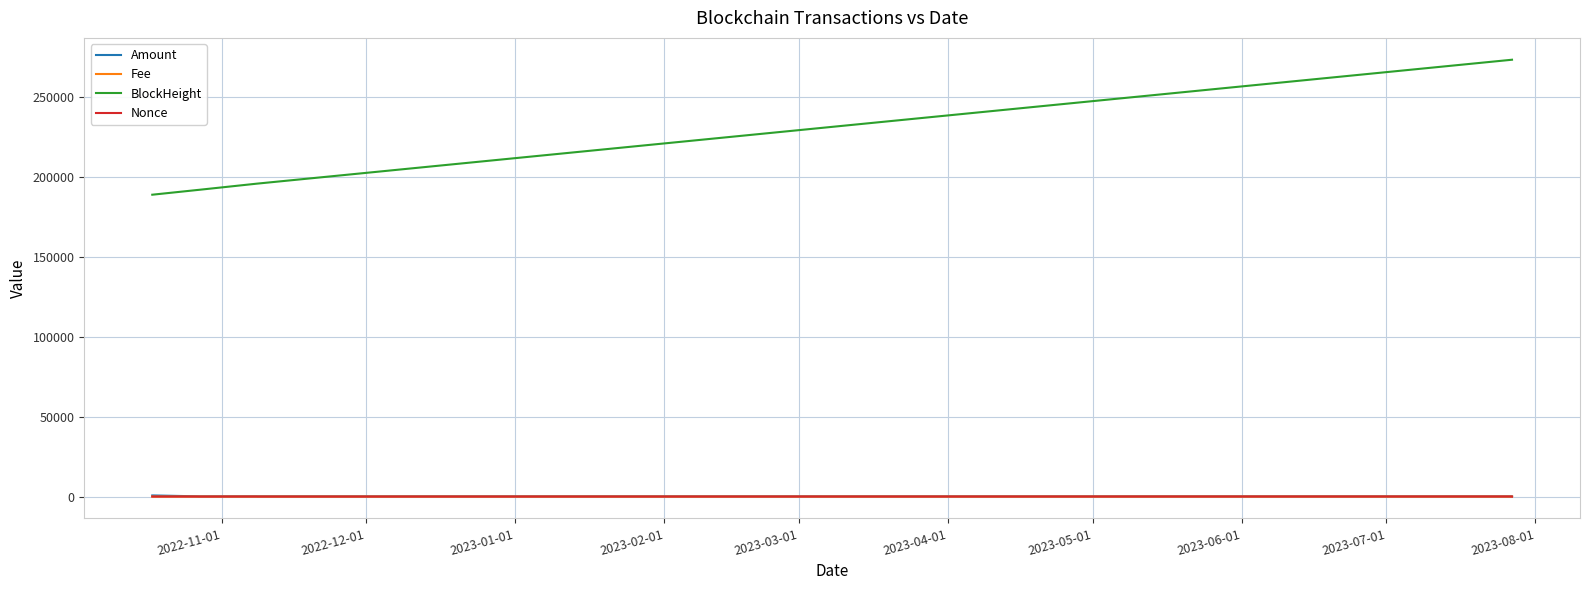

True or false: BlockHeight and Amount cross at least once.

False